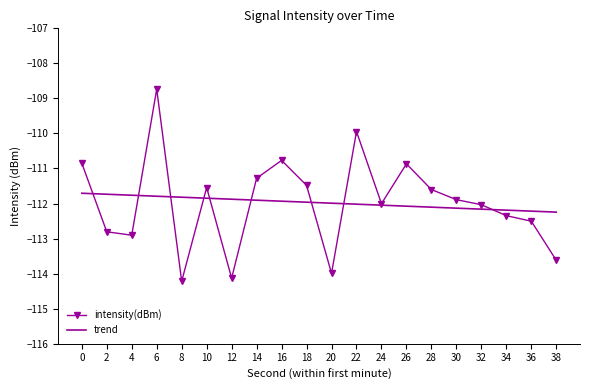

Between which two adjacent categories do intensity(dBm) and trend first intersect?

0 and 2